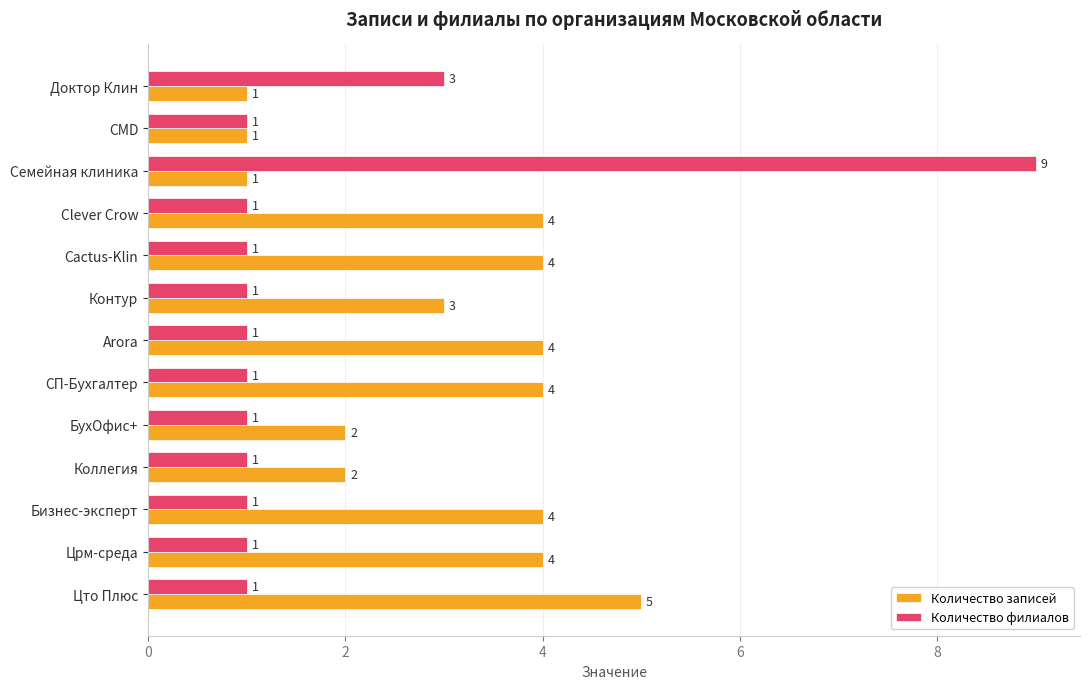

Is it true that Количество записей equals 4 at Clever Crow?

True